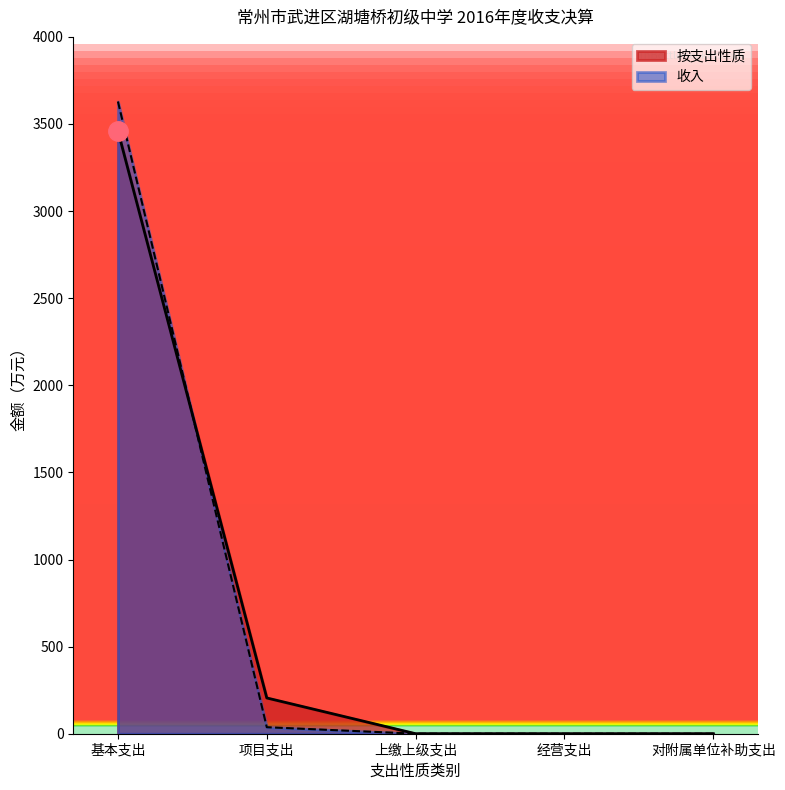

Reading left to right, transcribe all the data shown in this chart.

基本支出=3461.0	项目支出=205.3	上缴上级支出=0.0	经营支出=0.0	对附属单位补助支出=0.0